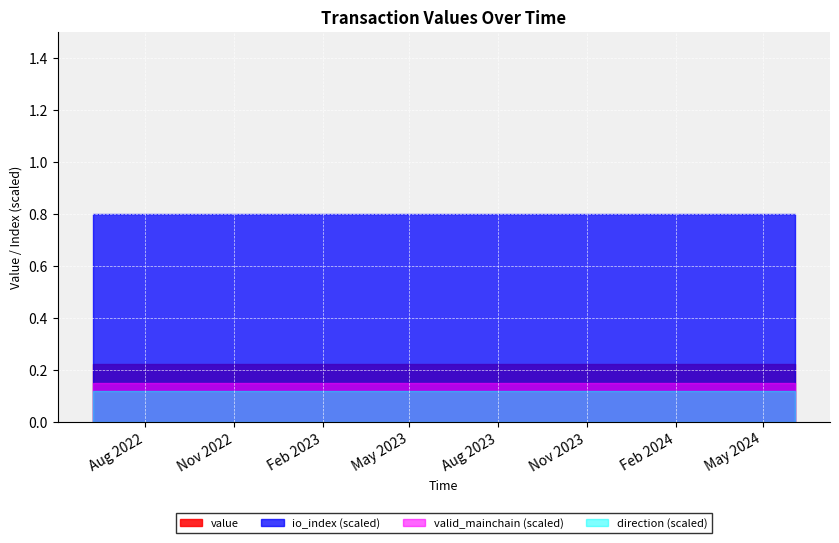

True or false: value and direction intersect in this chart.

False